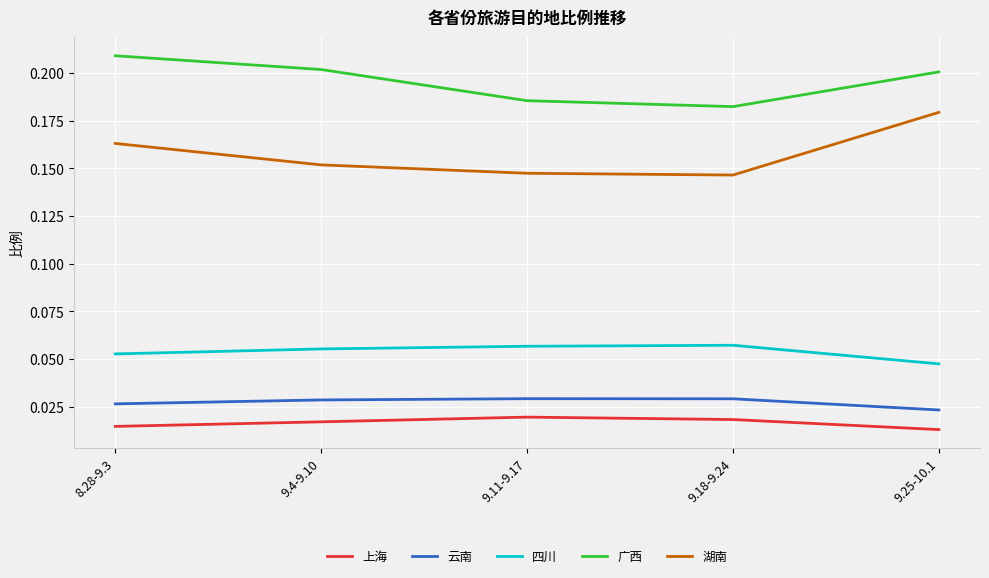

How many categories are shown in the chart?

5